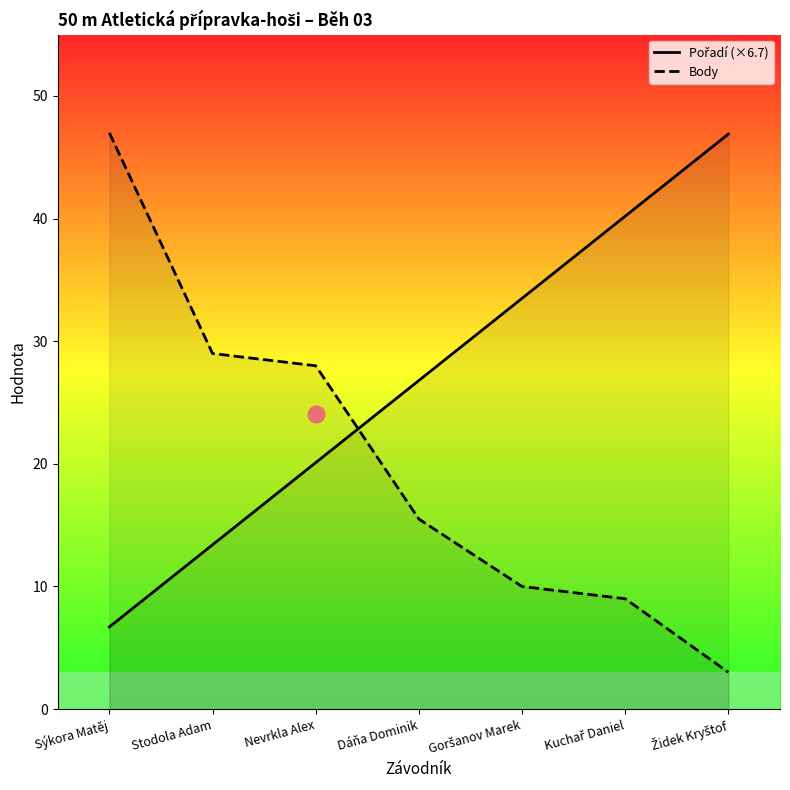

List the series in order of their peak value, lowest first.

Pořadí (×6.7), Body